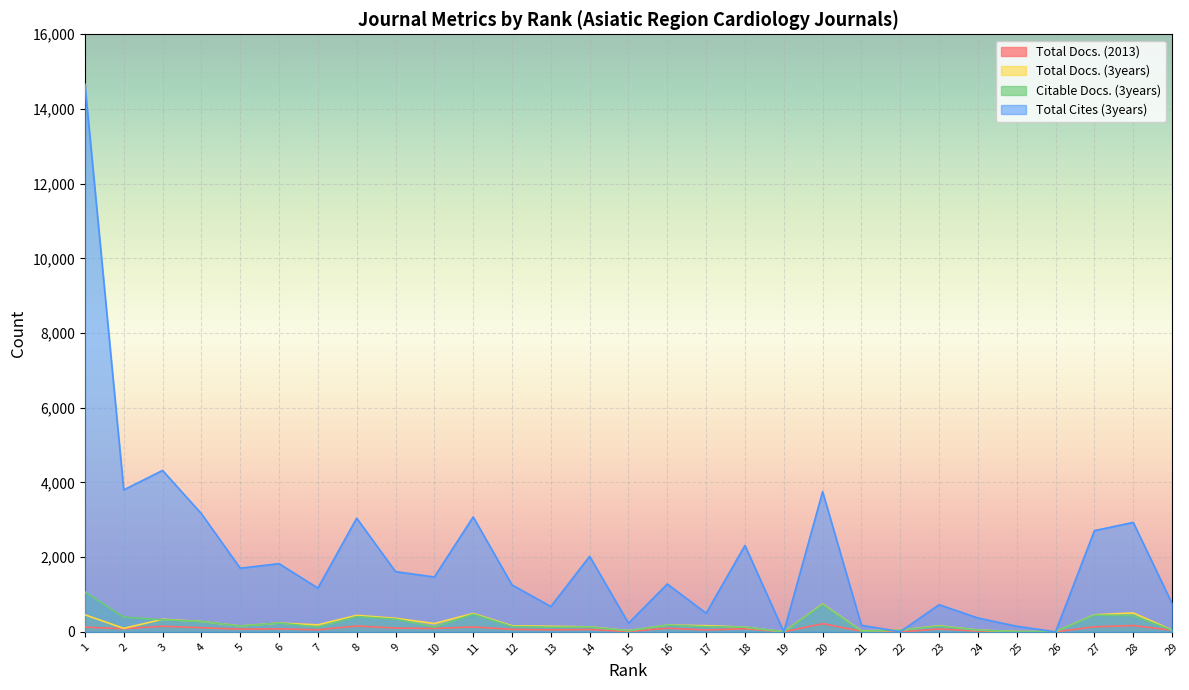

At which category does Total Docs. (3years) reach its first local valley?

2